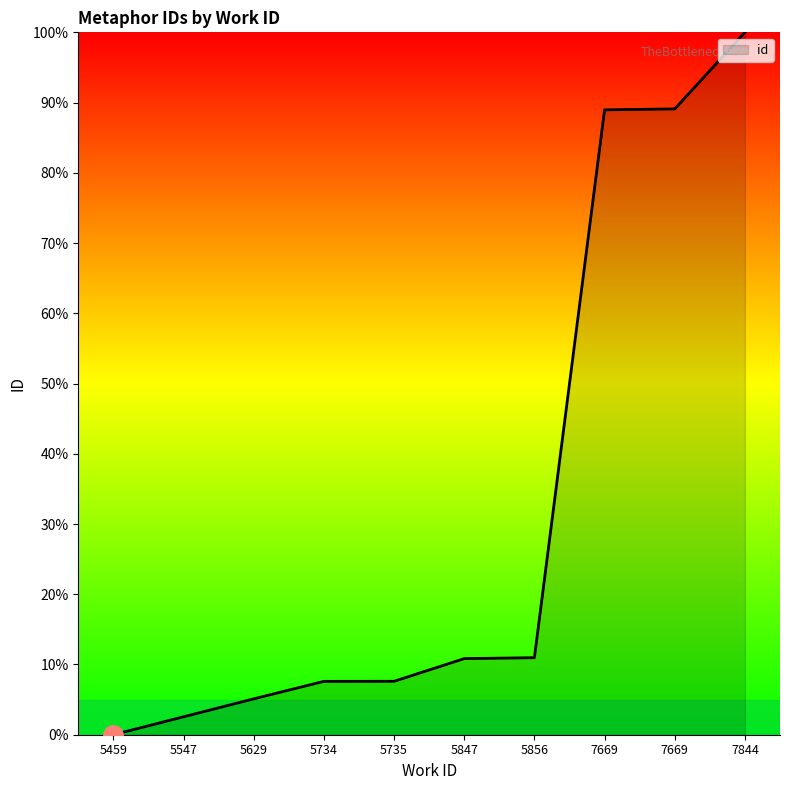

What is the sum of all values?

322.7